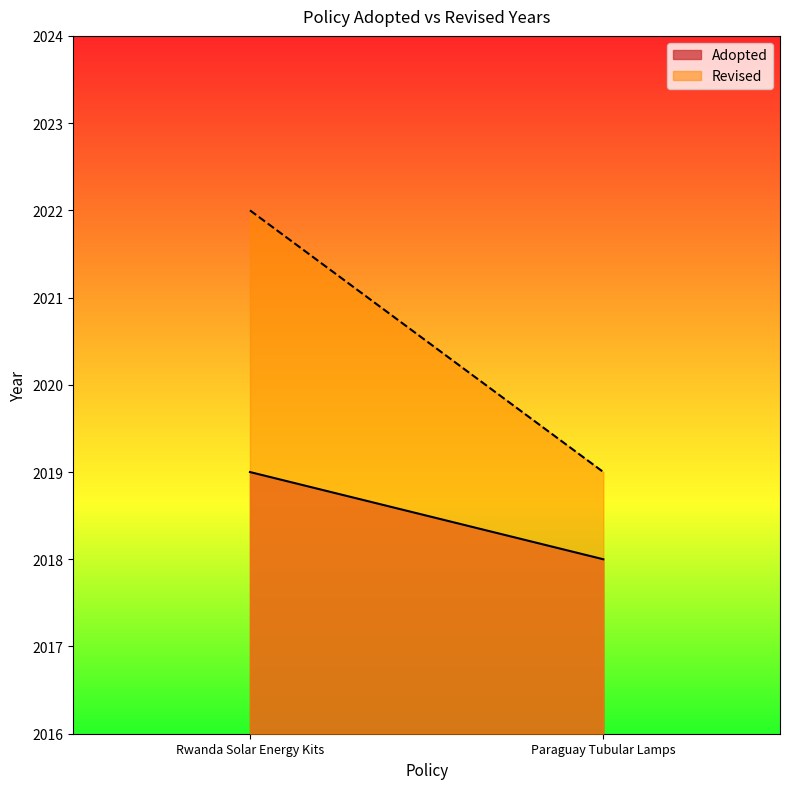

What is the approximate value of Adopted at Rwanda Solar Energy Kits?

2019